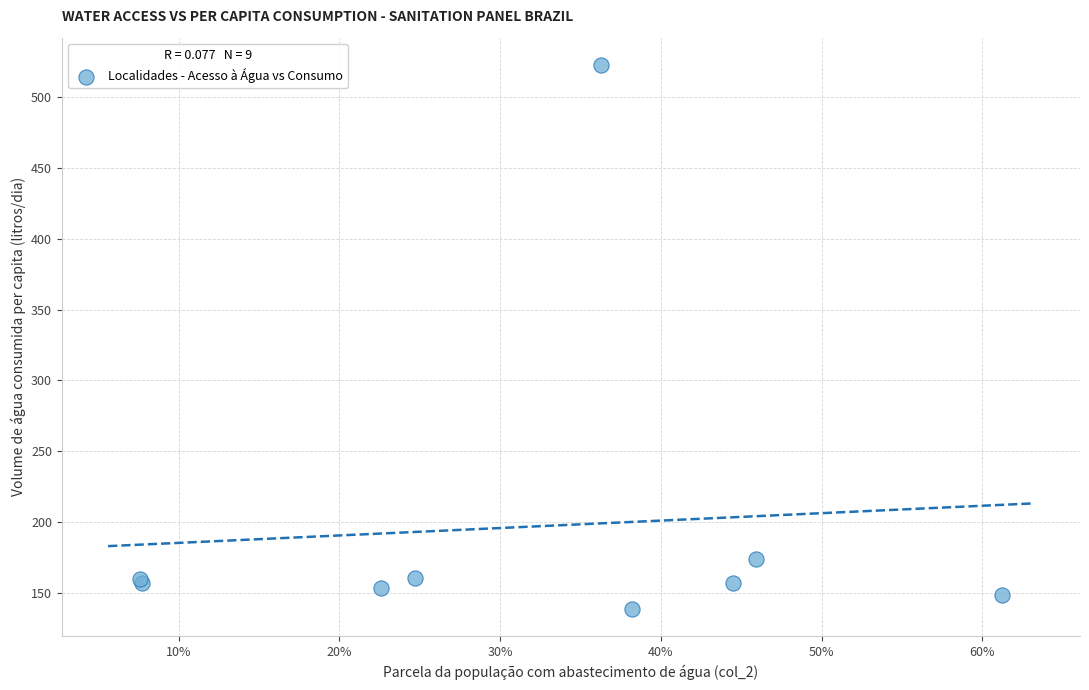

What Y value in the scatter plot is closest to 330?

174.1